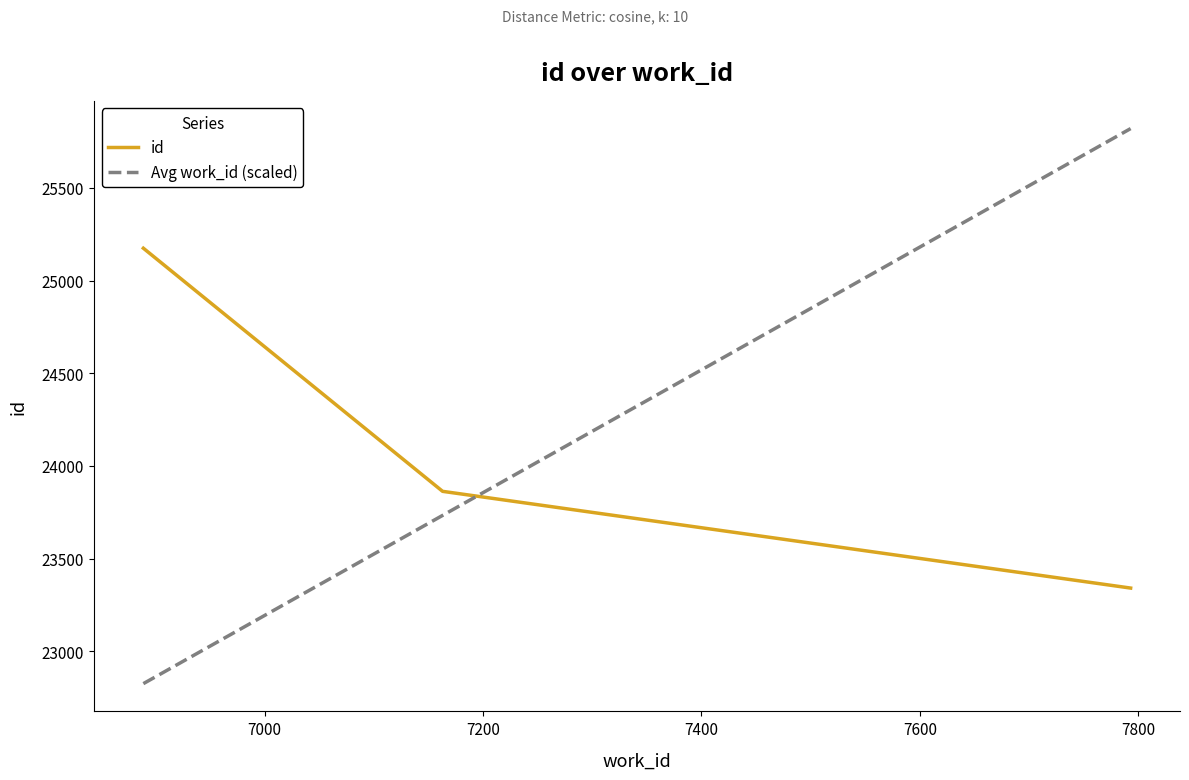

What is the minimum value shown in the chart?

22825.3